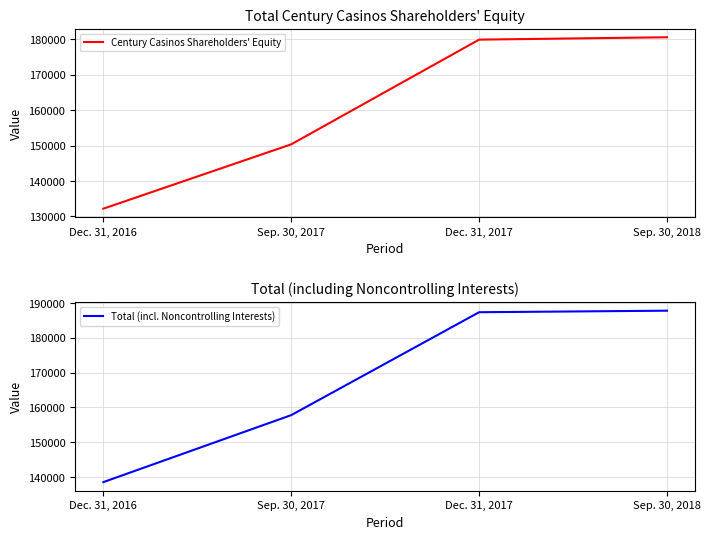

True or false: Total (incl. Noncontrolling Interests) and Century Casinos Shareholders' Equity intersect in this chart.

False